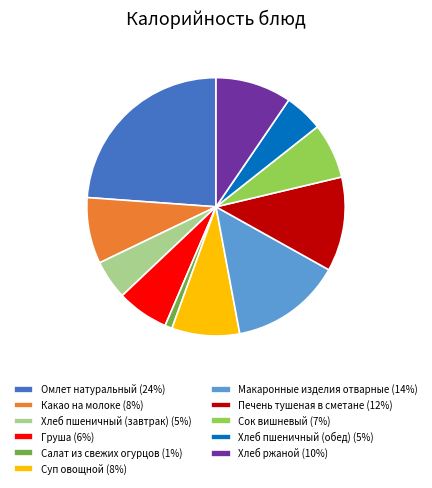

Which category has the biggest portion of the pie?

Омлет натуральный